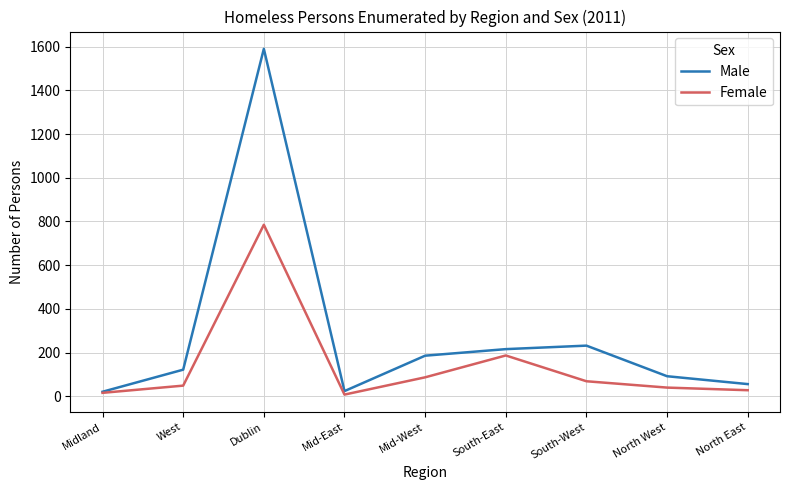

True or false: Female has a value of 785 at Dublin.

True